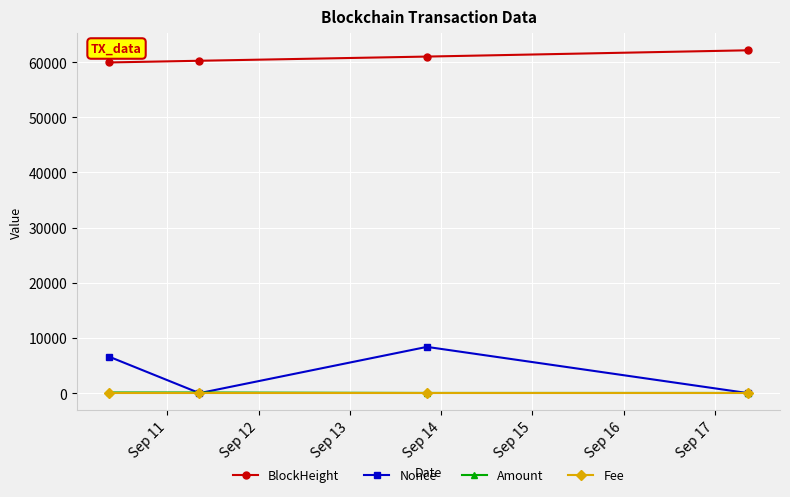

True or false: BlockHeight and Amount intersect in this chart.

False